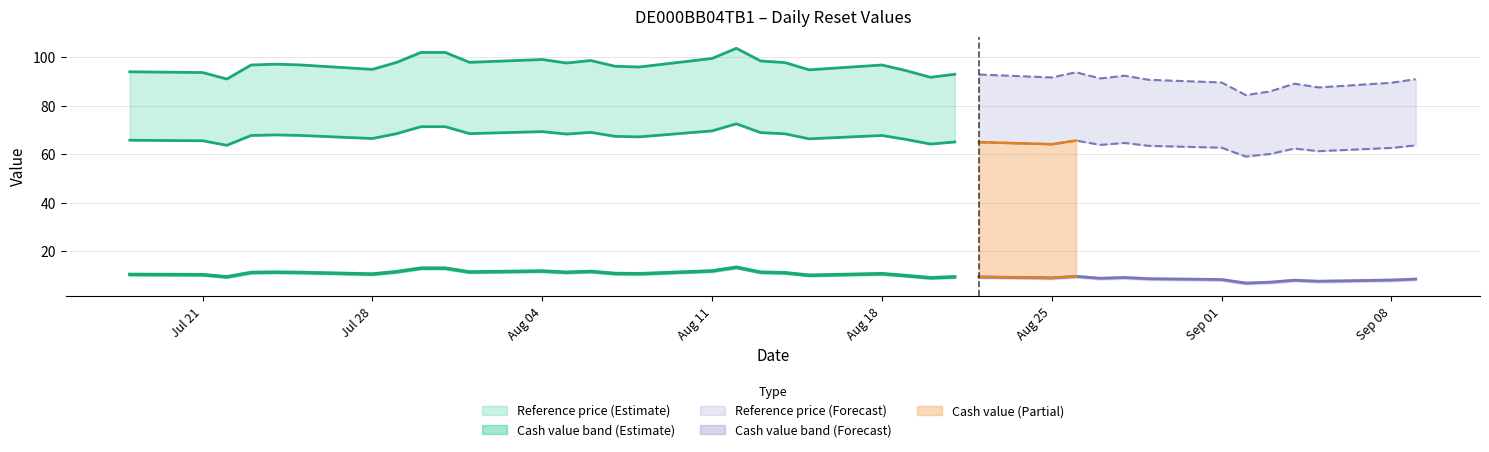

True or false: Reference price and Cash value intersect in this chart.

False